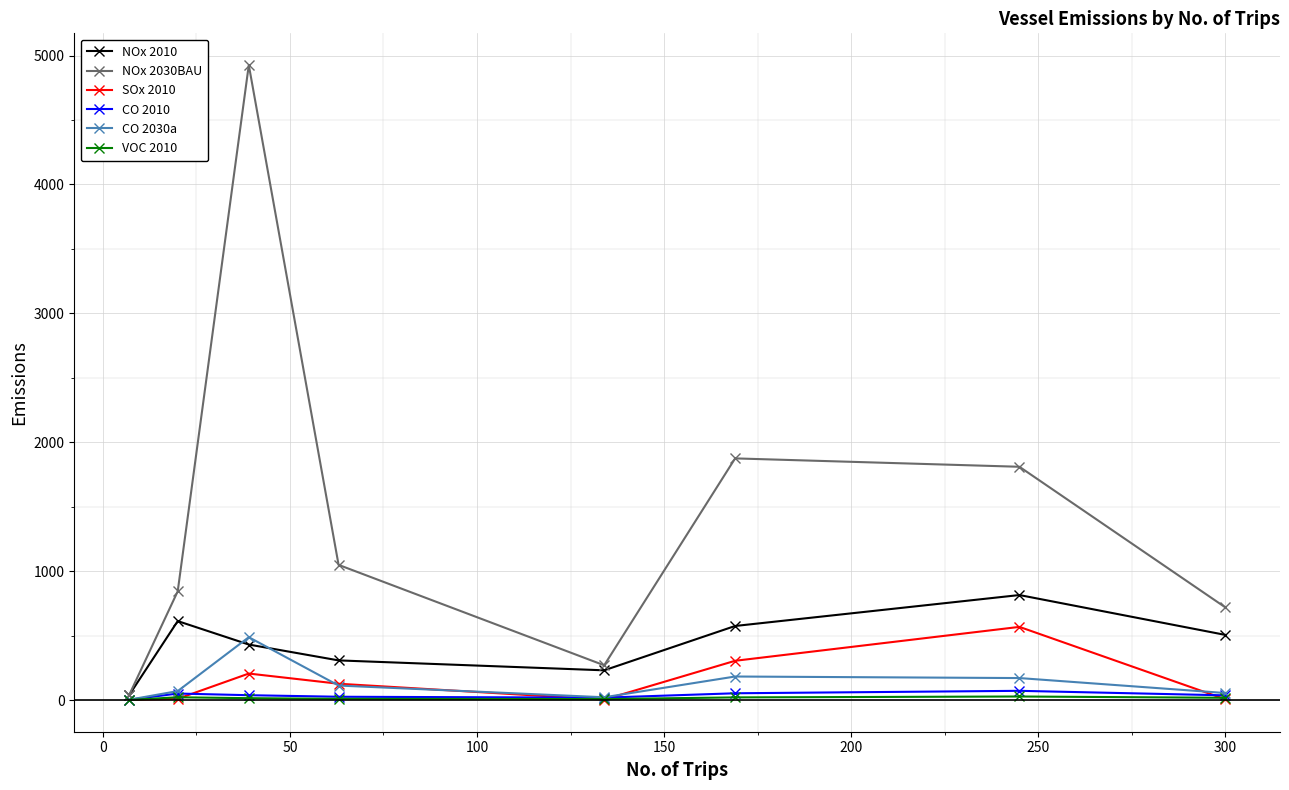

In SOx 2010, how many points are higher than both neighbors (excluding endpoints)?

2